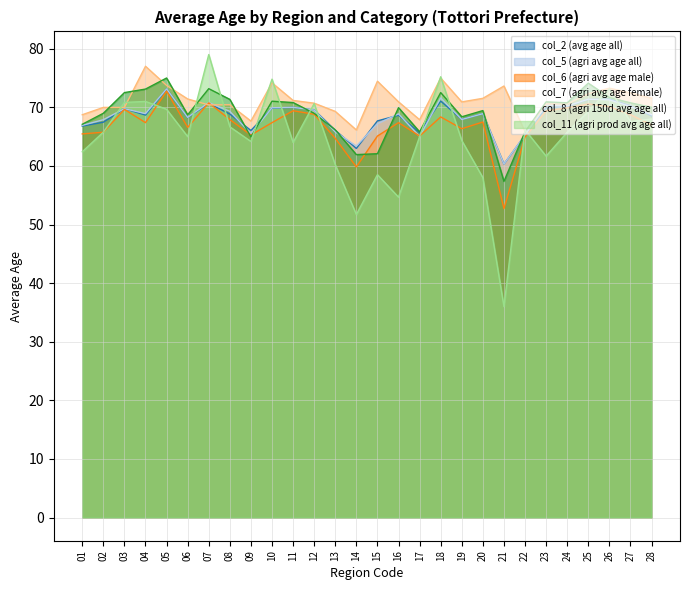

What are all the series names shown in the legend?

col_2 (avg age all), col_5 (agri avg age all), col_6 (agri avg age male), col_7 (agri avg age female), col_8 (agri 150d avg age all), col_11 (agri prod avg age all)